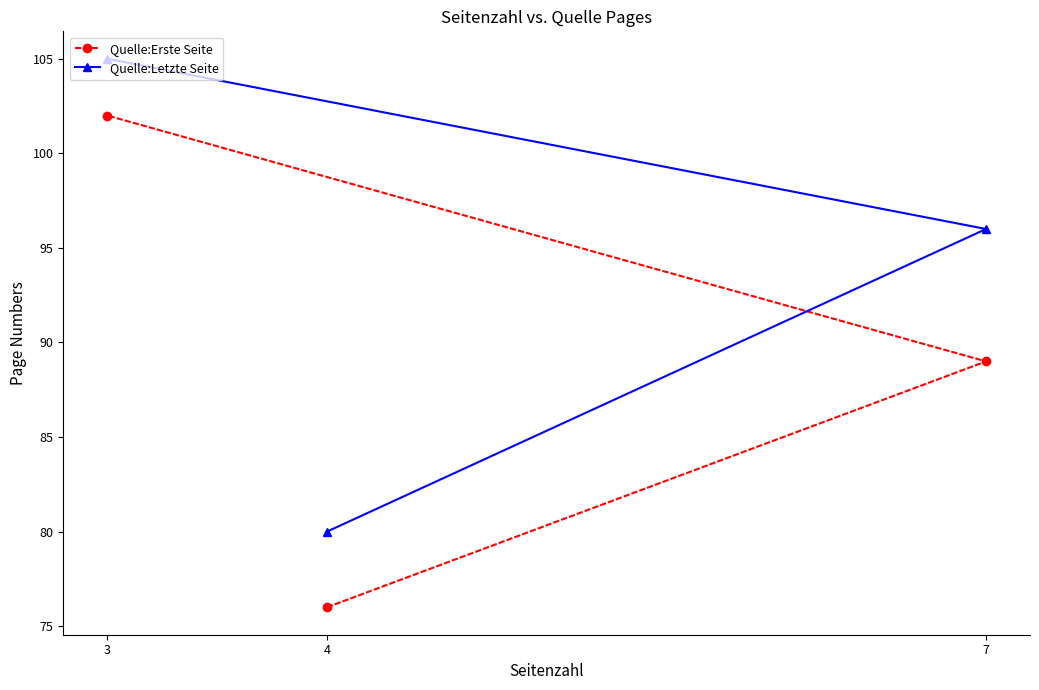

Reading left to right, extract all data points from this chart.

Quelle:Erste Seite: 3=102	4=76	7=89
Quelle:Letzte Seite: 3=105	4=80	7=96